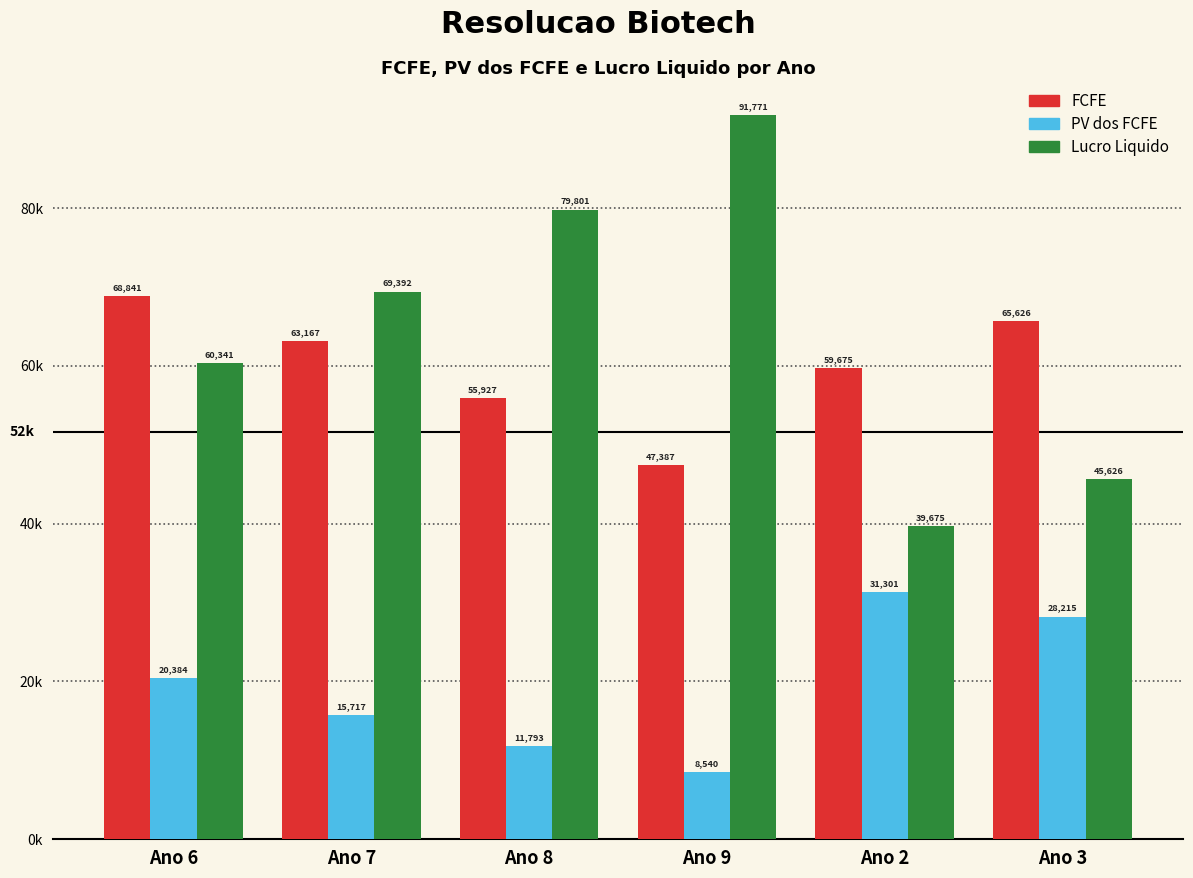

Between Ano 9 and Ano 6, which is larger?

Ano 6